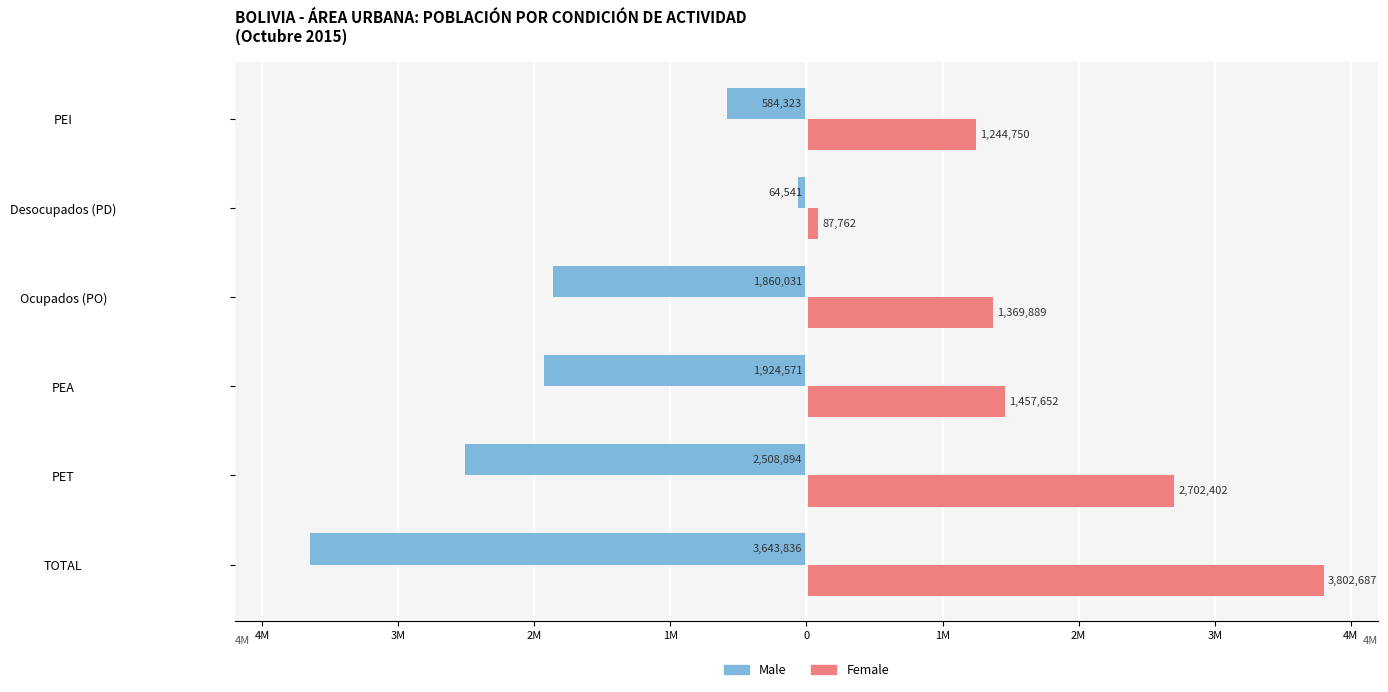

Rank the series by their maximum value, from lowest to highest.

Male, Female